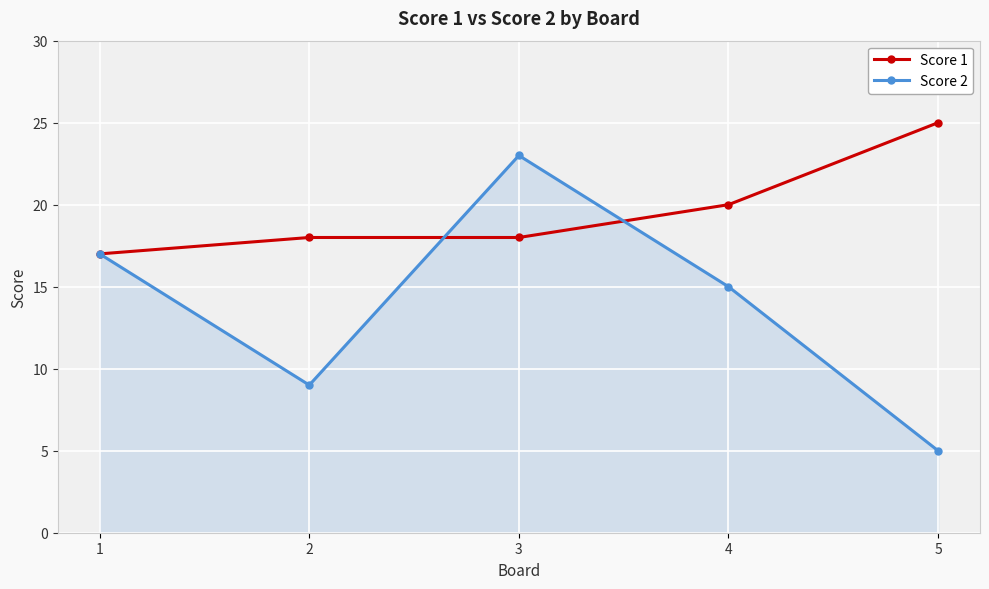

At which label does Score 2 reach its minimum?

5